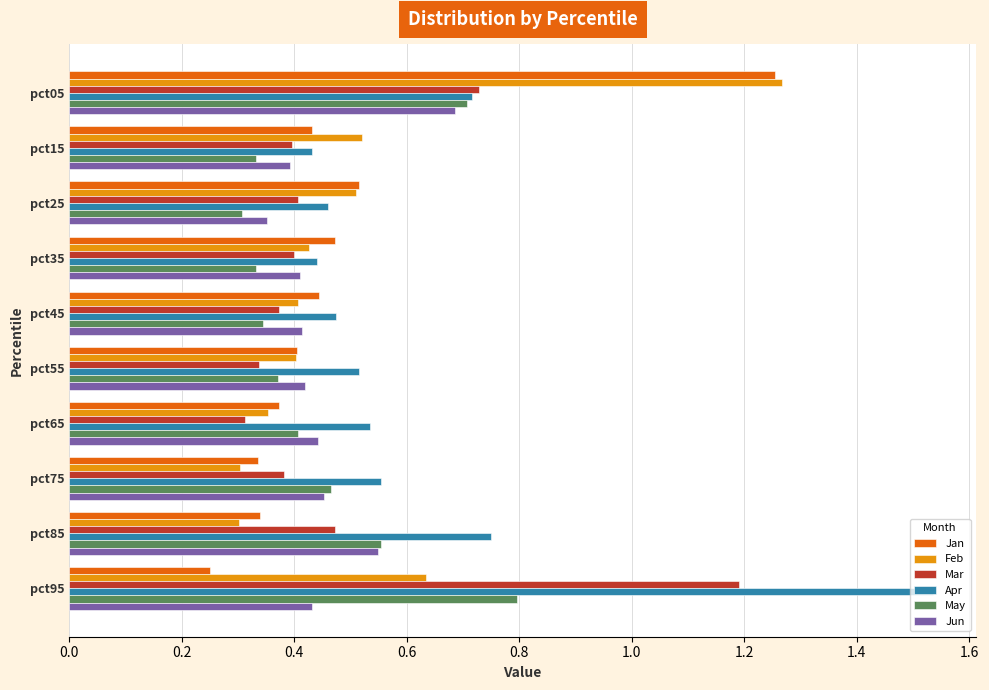

What is the sum of all Apr values?

6.4